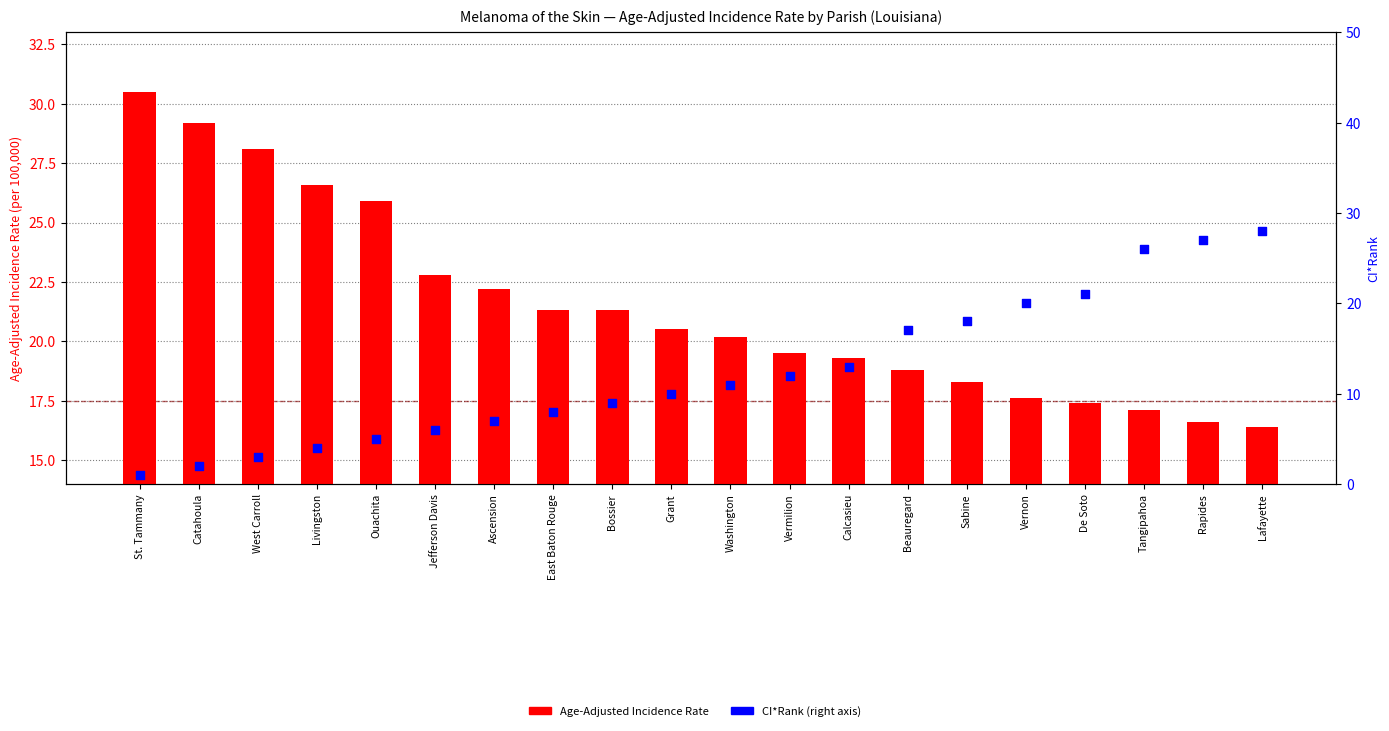

What is the ratio of the value at De Soto to the value at Rapides?

1.0